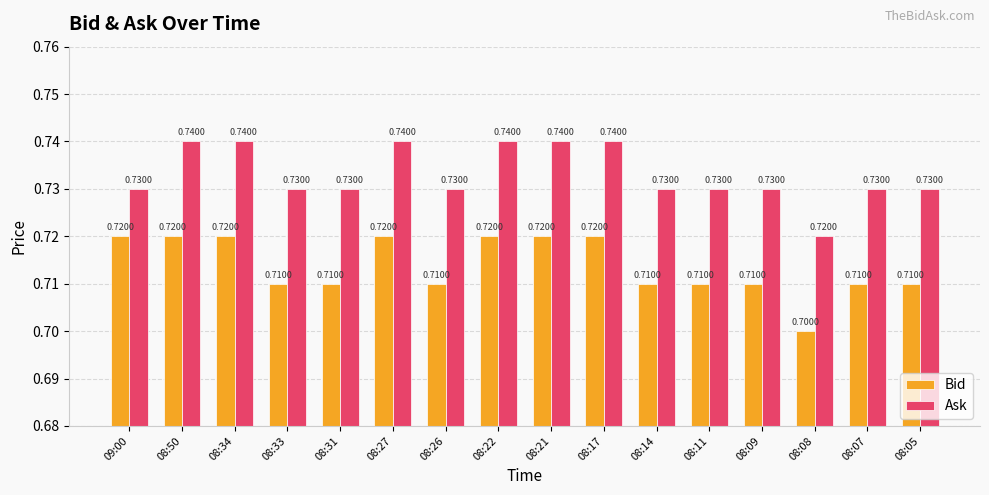

Does the chart contain stacked bars?

No